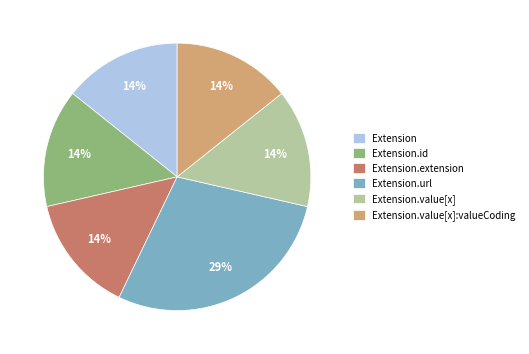

Does Extension.url represent more than half of the total?

No